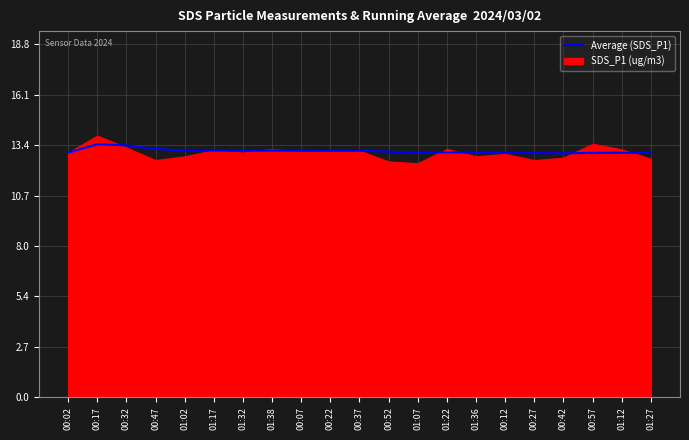

What position from the right is 01:07?

9